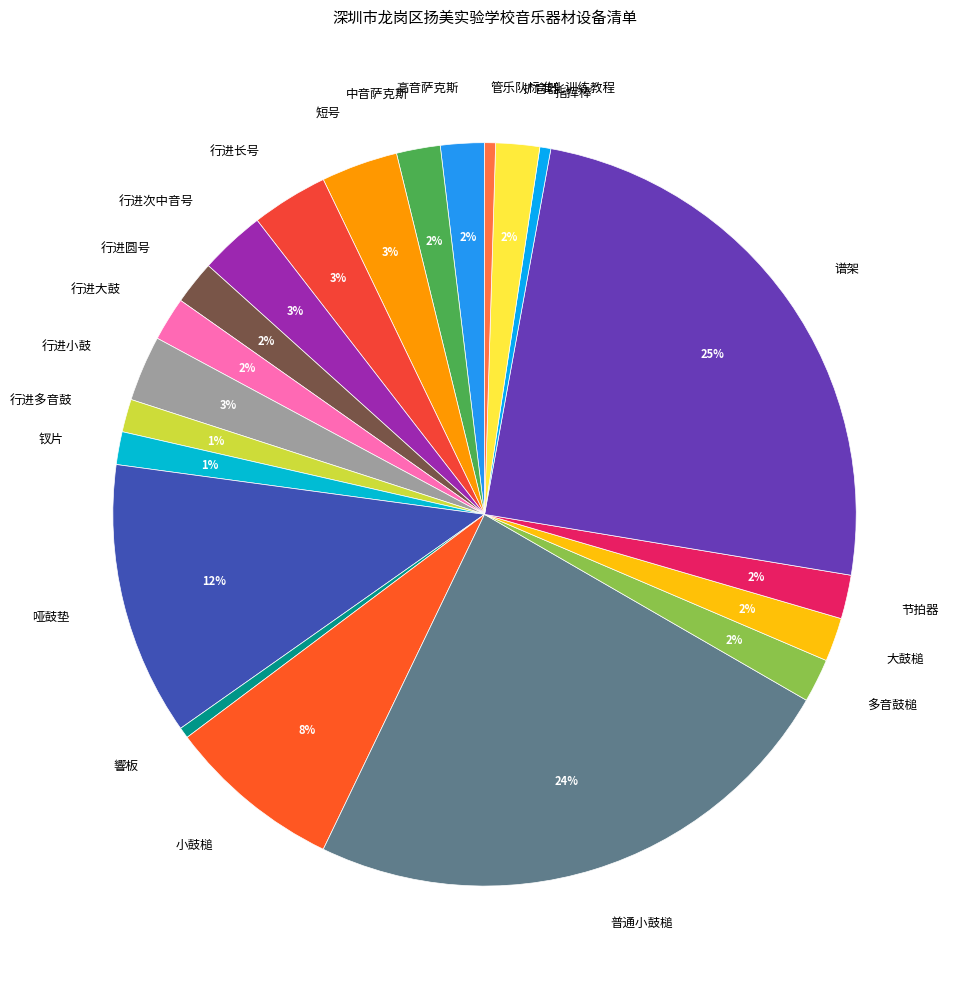

To the nearest percent, what portion does 行进小鼓 represent?

3%